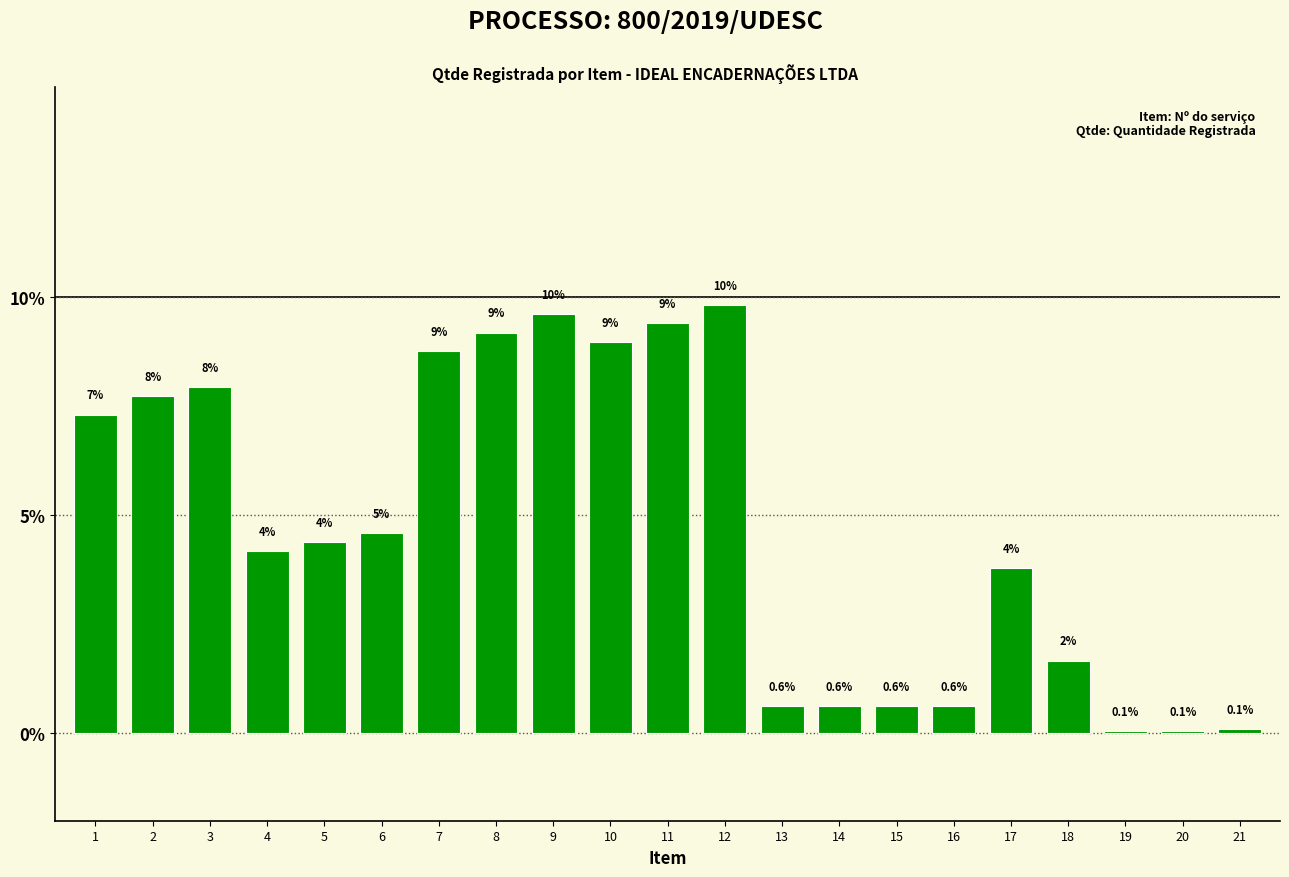

What is the value of the 15th bar from the left?

0.6